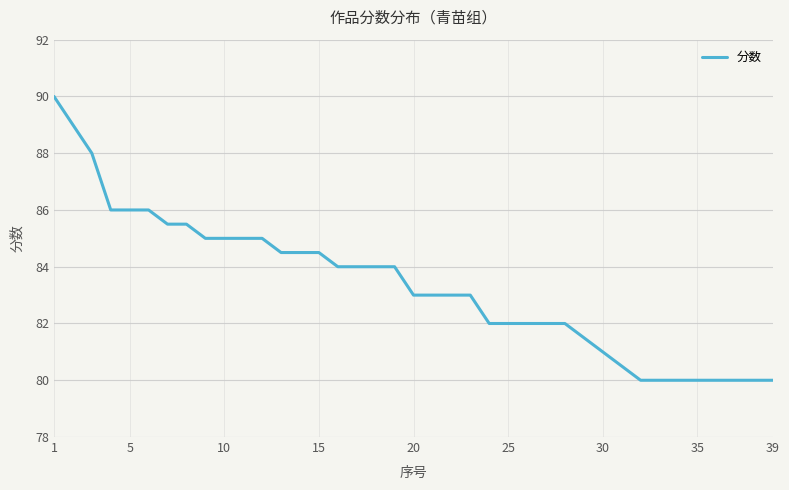

What is the greatest value displayed?

90.0